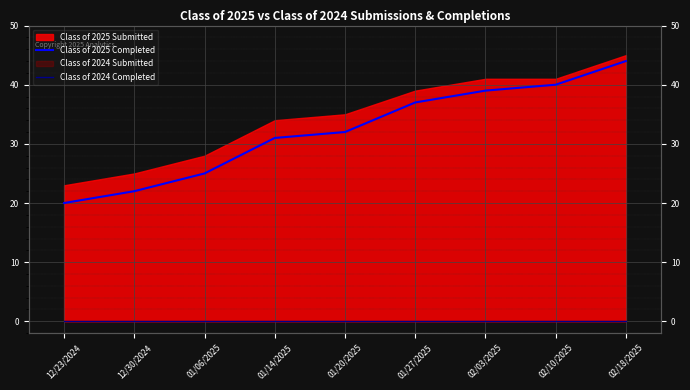

Is the value of Class of 2025 Completed at 01/14/2025 greater than the value of Class of 2024 Completed at 01/20/2025?

Yes